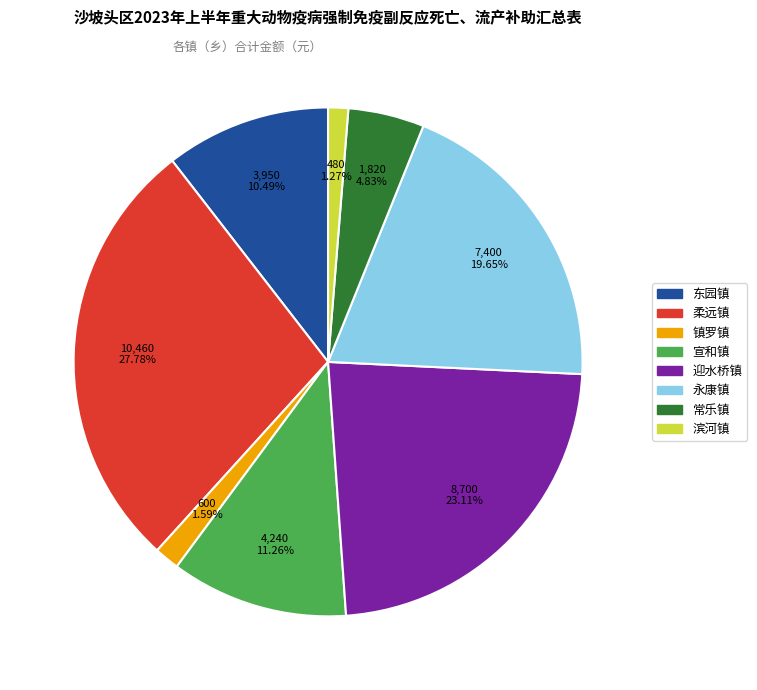

What is the largest slice in the pie chart?

柔远镇